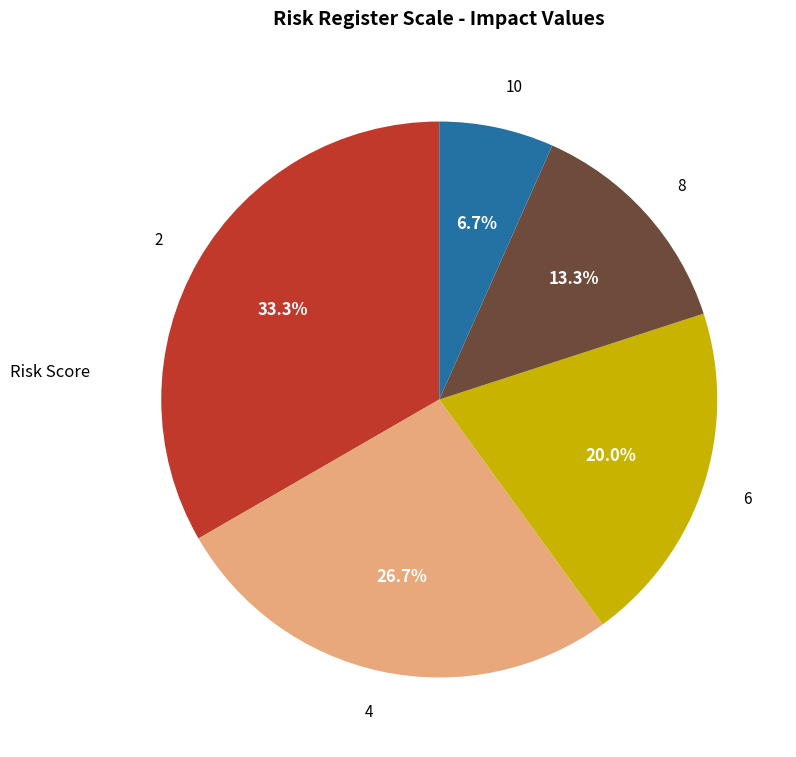

To the nearest percent, what portion does 6 represent?

20%